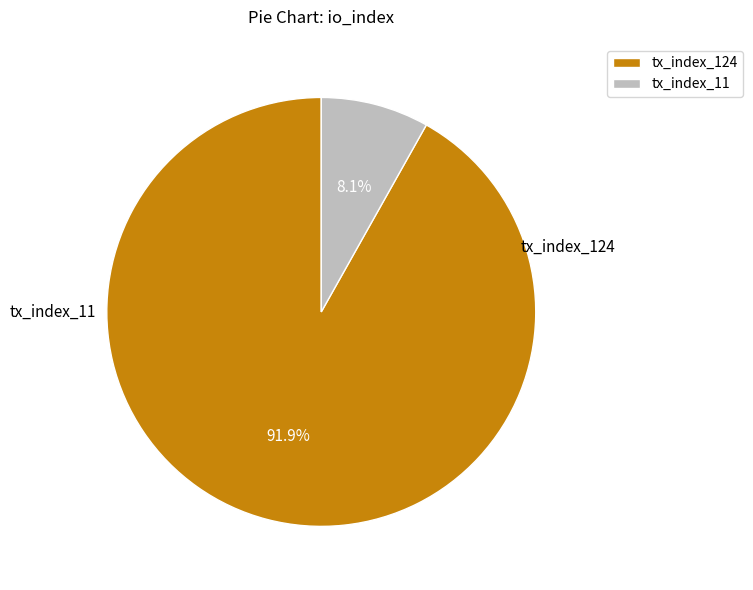

What percentage do tx_index_124 and tx_index_11 together represent?

100.0%